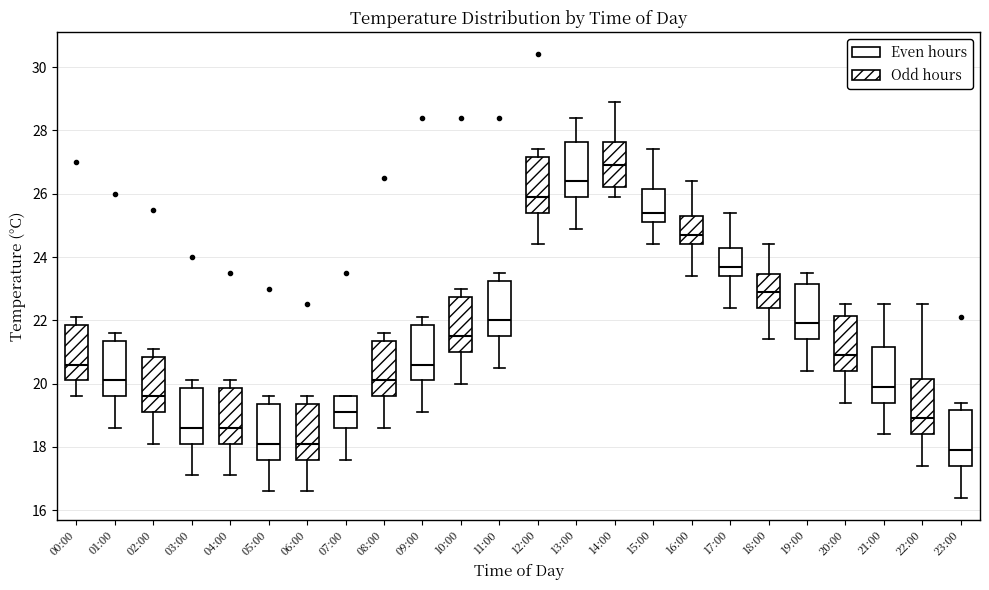

Which box's median line is the lowest?

23:00